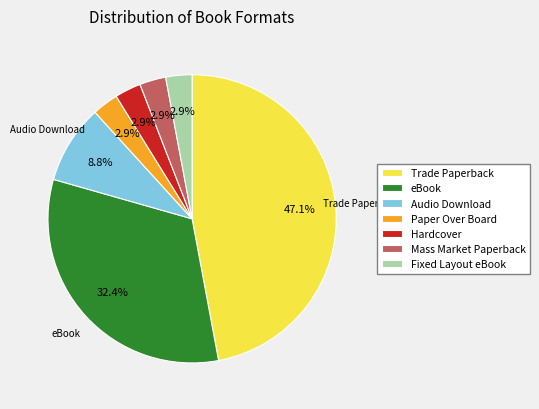

What percentage is NOT represented by Mass Market Paperback?

97.1%